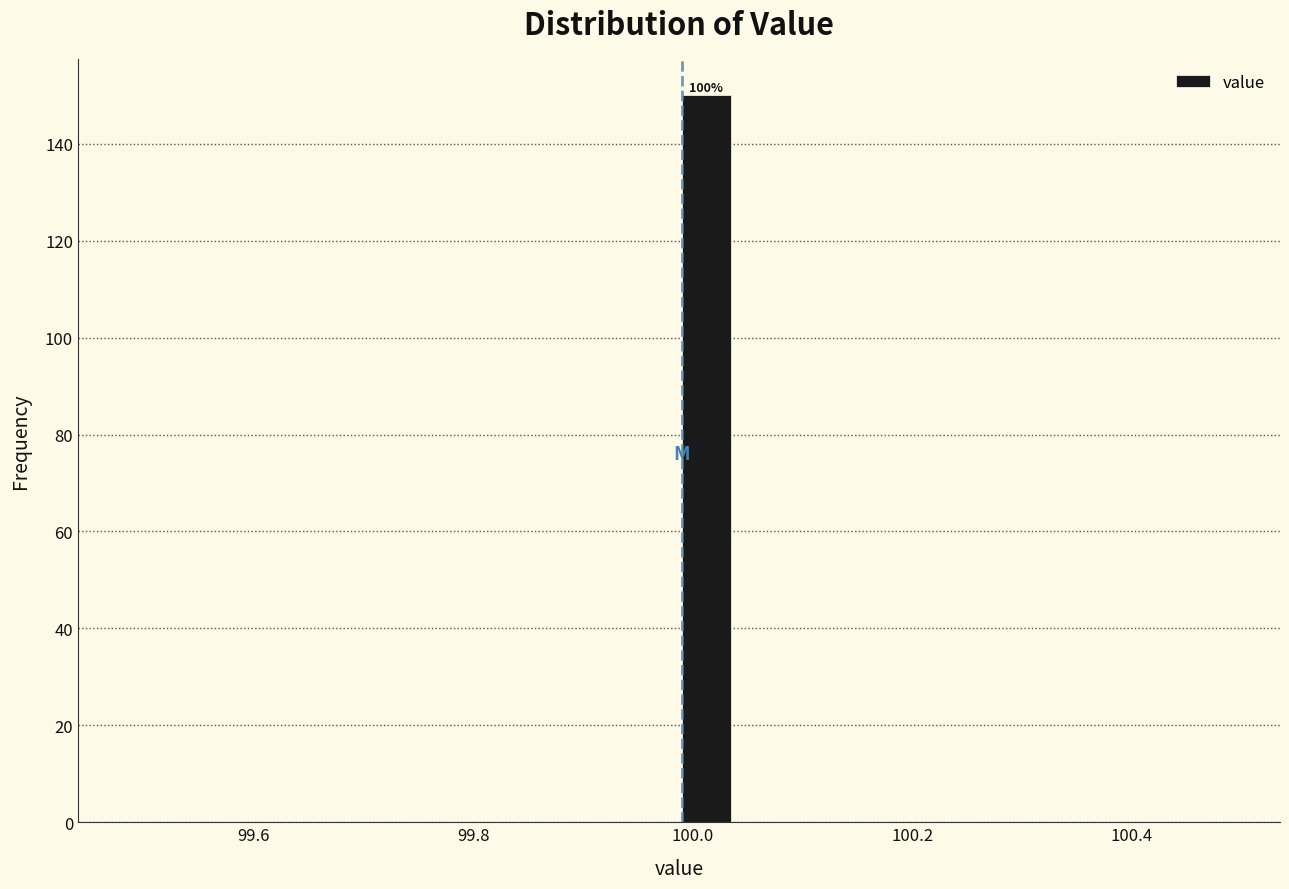

Read against the x-axis, roughly where is the centre of the tallest bar?

100.02